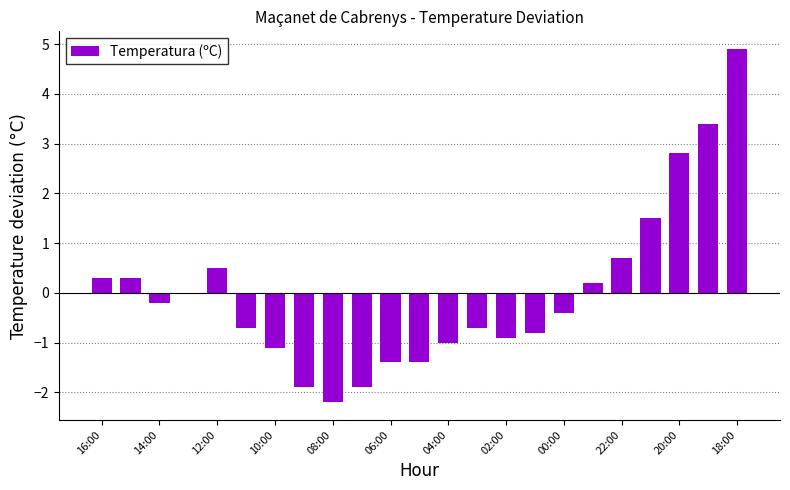

Count the number of data series in this chart.

1